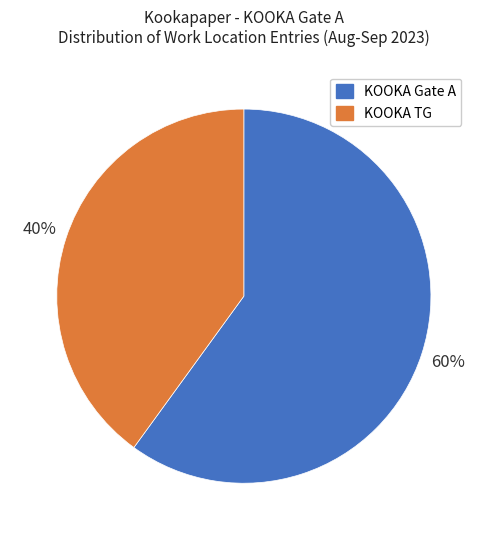

The KOOKA Gate A slice represents 60% of the pie. True or false?

True